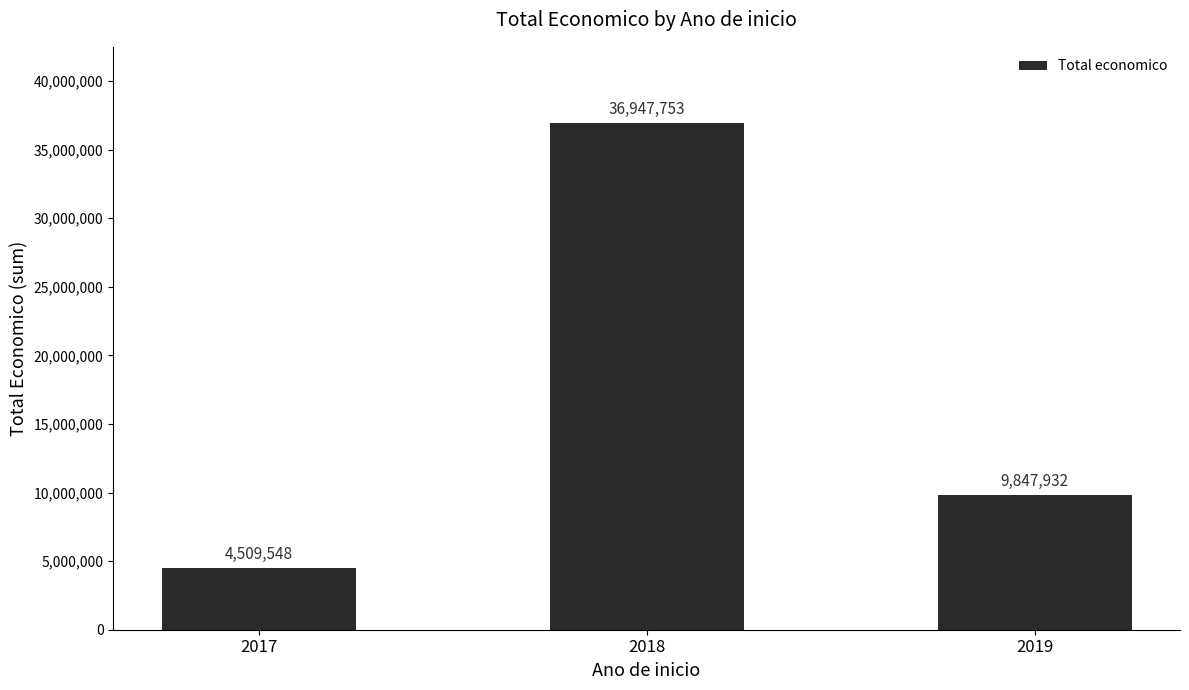

Reading left to right, list all the values displayed in this chart.

2017=4509548	2018=36947753	2019=9847932